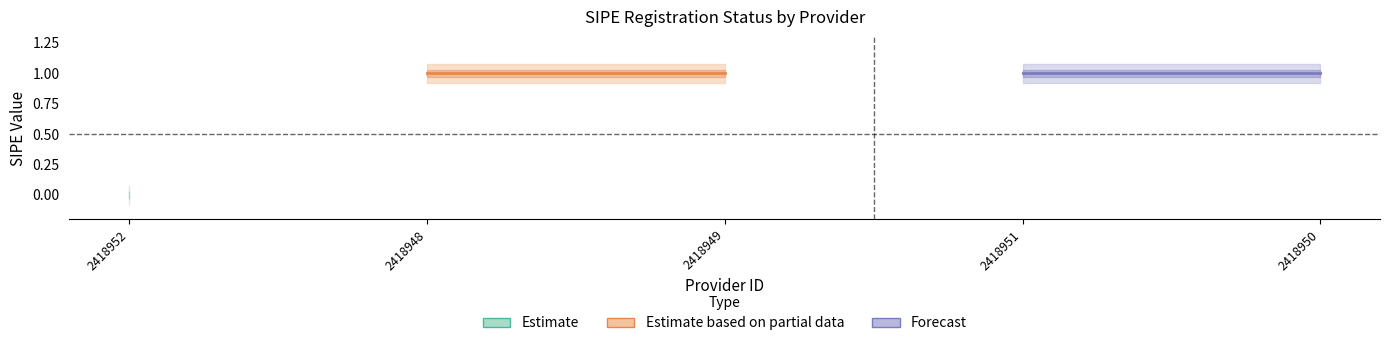

At which category does the chart reach its minimum across all series?

2418952